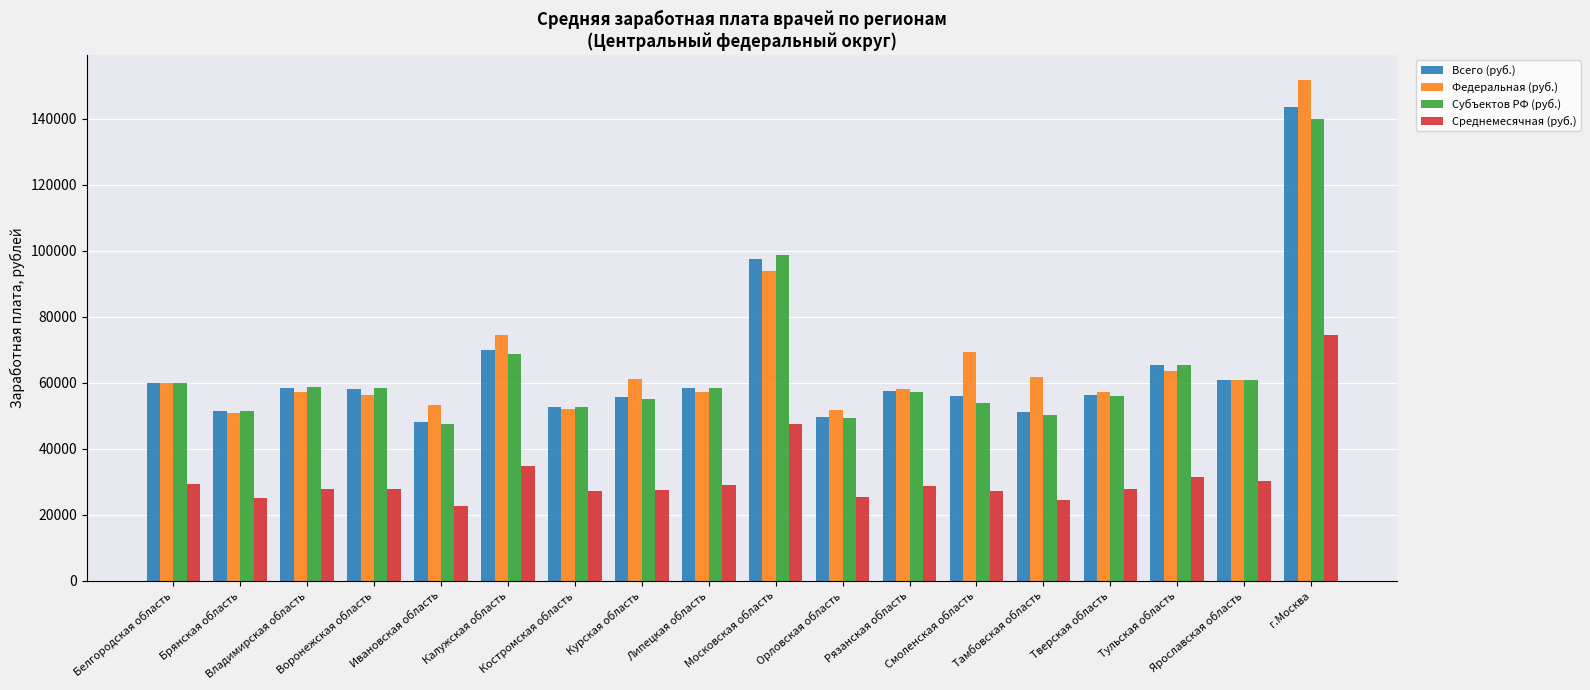

Which category has the highest value across all series?

г.Москва